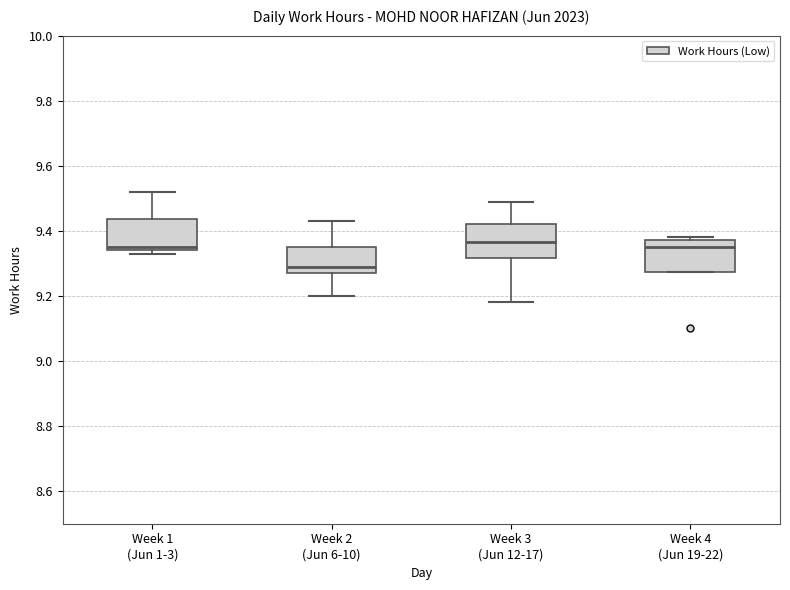

Reading left to right, read every box against the y-axis: the position of its median line, the range the box covers, and the ends of its whiskers. The values are not printed on the chart, so give them approximately, as read against the axis.

Week 1 (Jun 1-3): median 9.36, box 9.34 to 9.44, whiskers 9.34 (just below the box's lower edge) to 9.52
Week 2 (Jun 6-10): median 9.30, box 9.28 to 9.36, whiskers 9.20 to 9.44
Week 3 (Jun 12-17): median 9.36, box 9.32 to 9.42, whiskers 9.18 to 9.50
Week 4 (Jun 19-22): median 9.36, box 9.28 to 9.38, whiskers 9.28 to 9.38 (just above the box's upper edge)